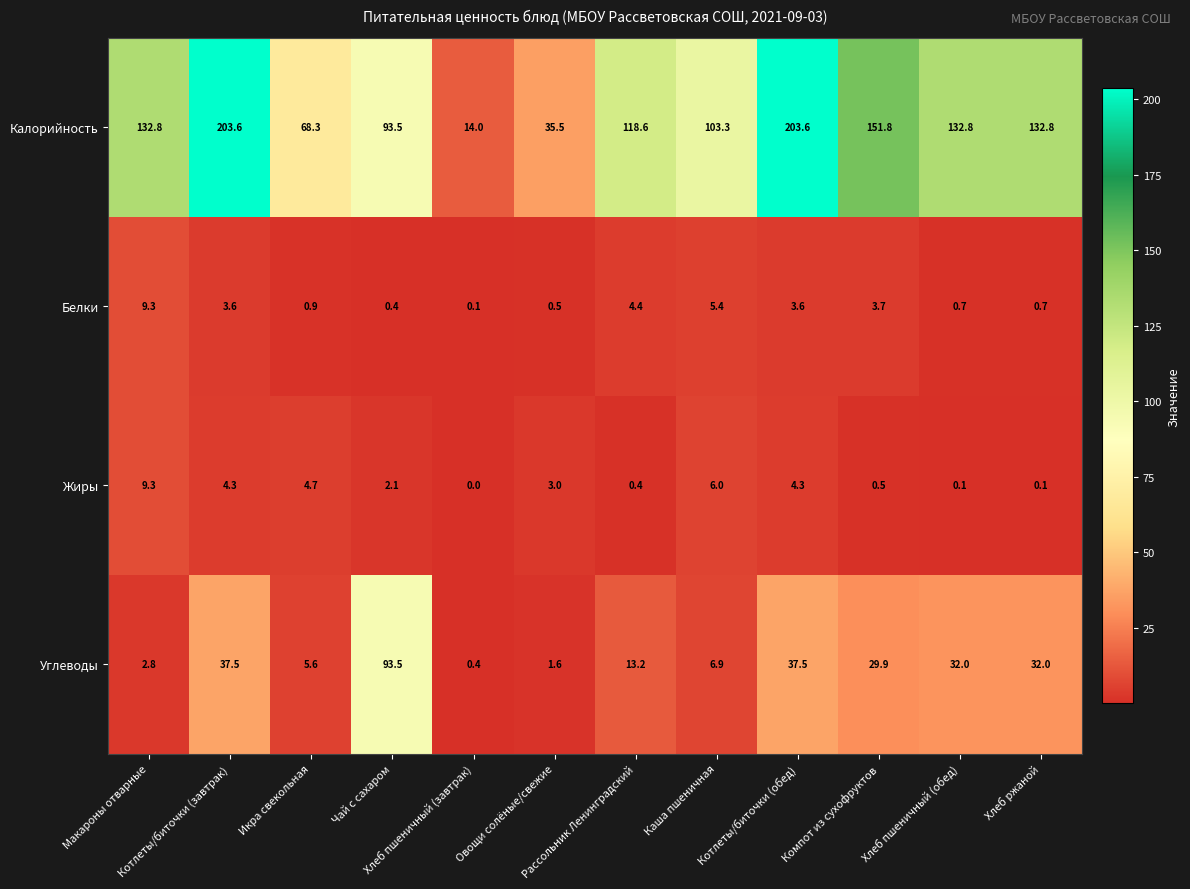

At how many categories does at least one series exceed 60?

10